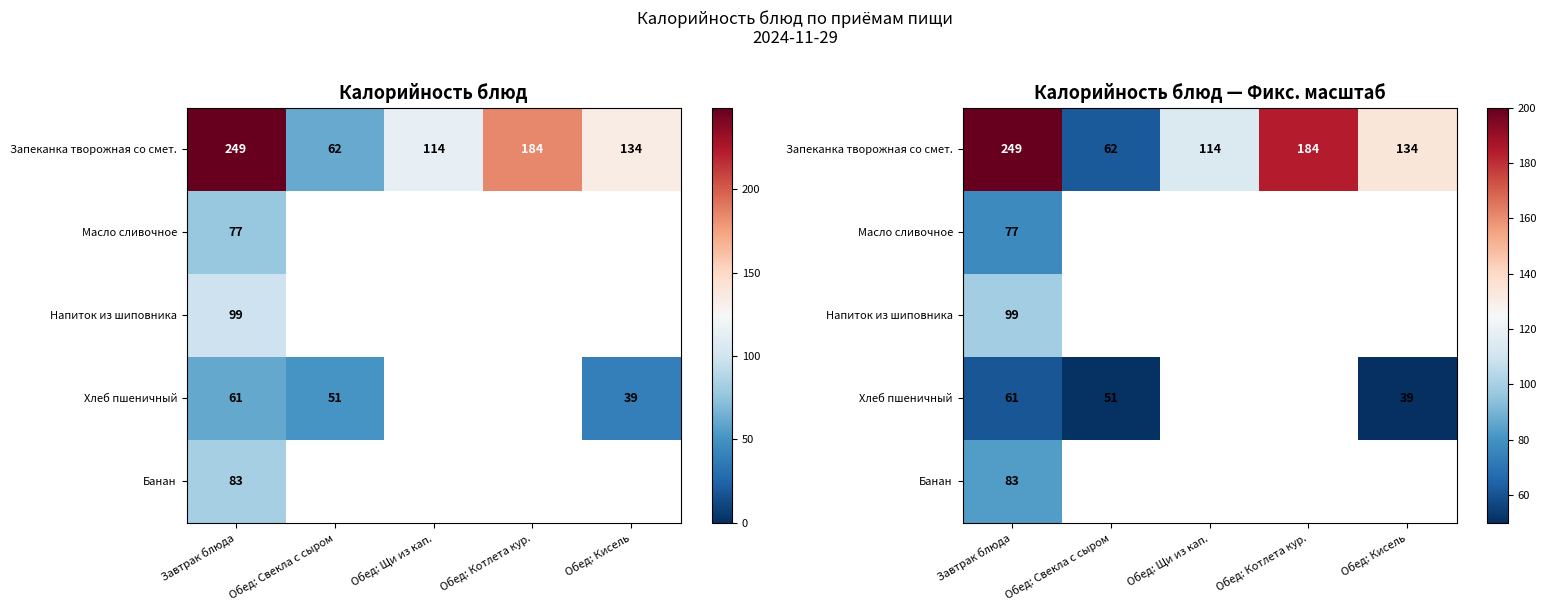

Which series has the widest spread of values?

Запеканка творожная со смет.